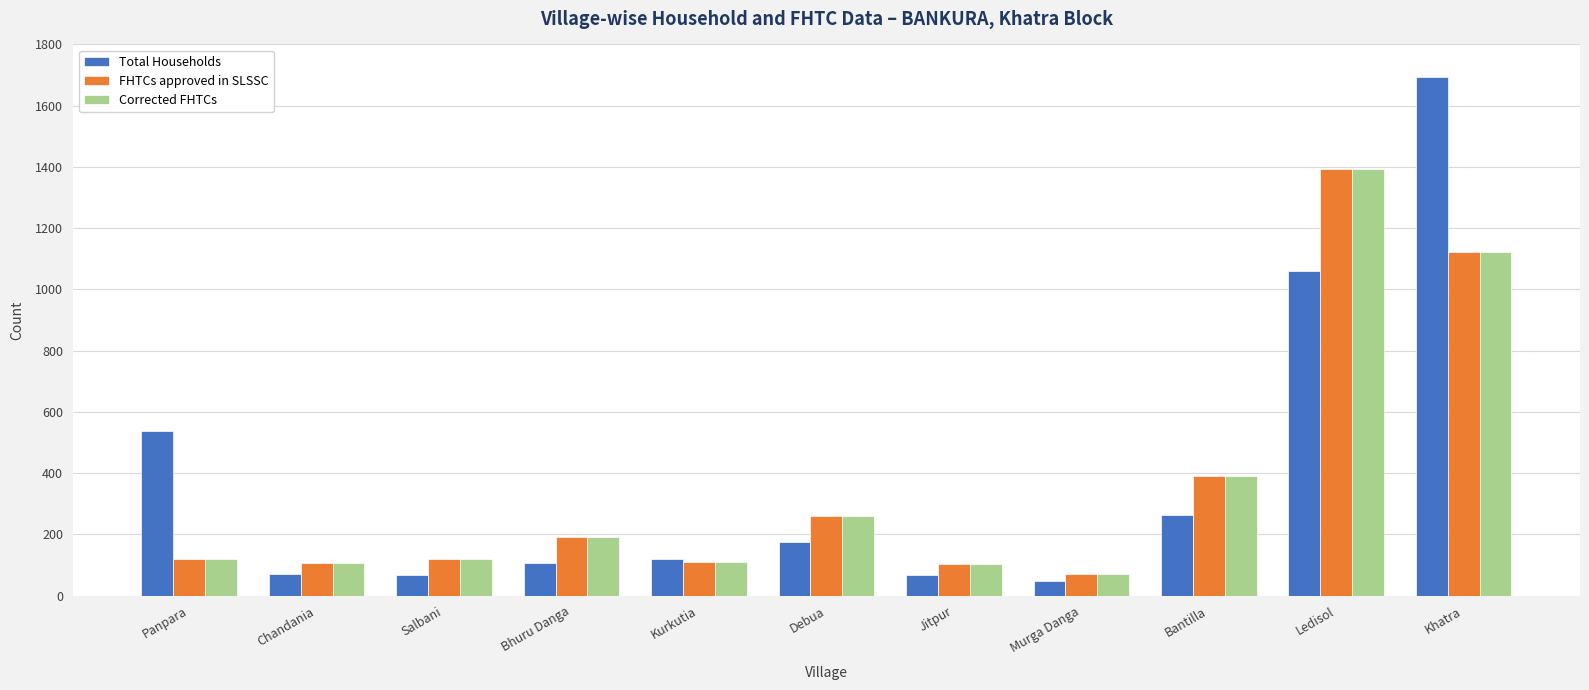

At which category does the chart reach its peak across all series?

Khatra